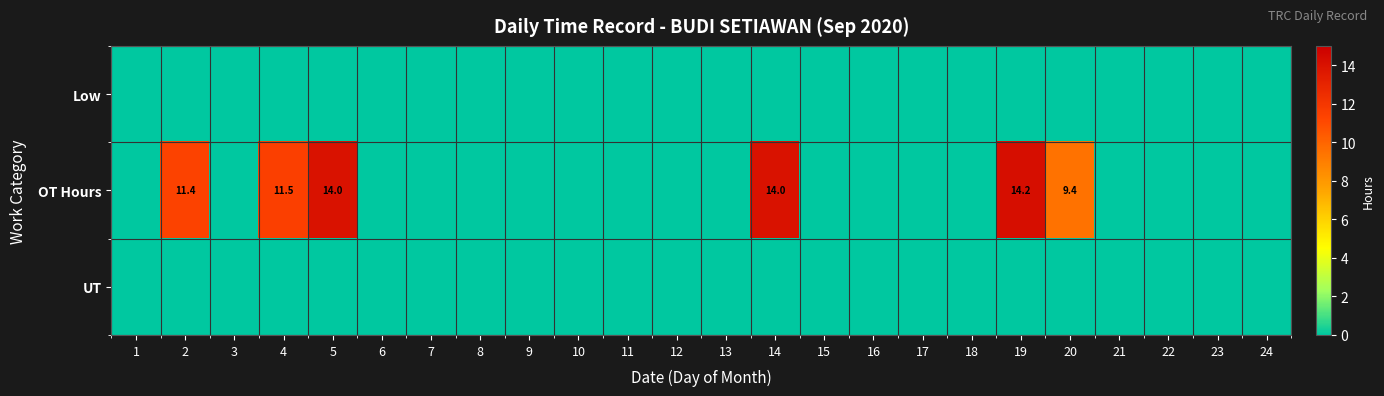

The OT Hours series shows 9.4 at 20. True or false?

True